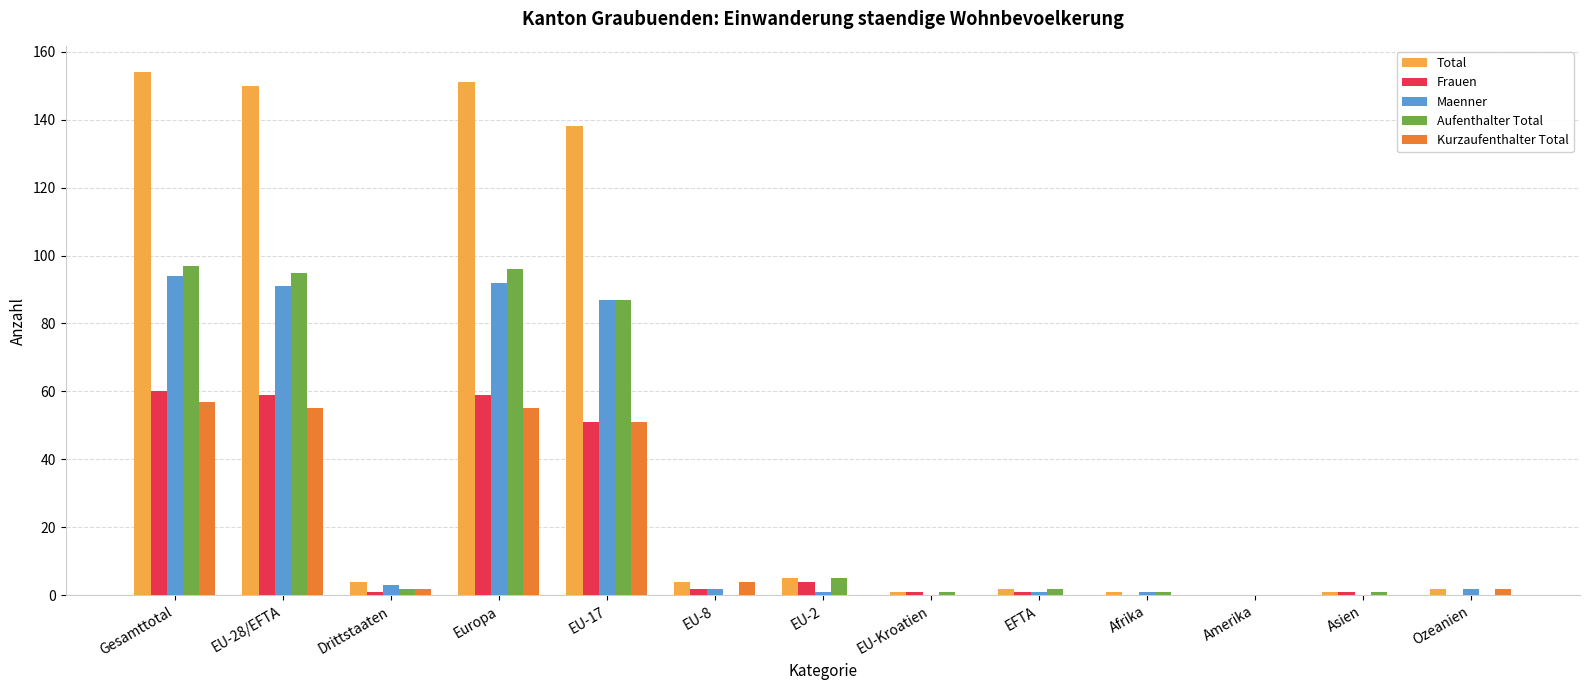

Is it true that Aufenthalter Total equals -44 at Amerika?

False